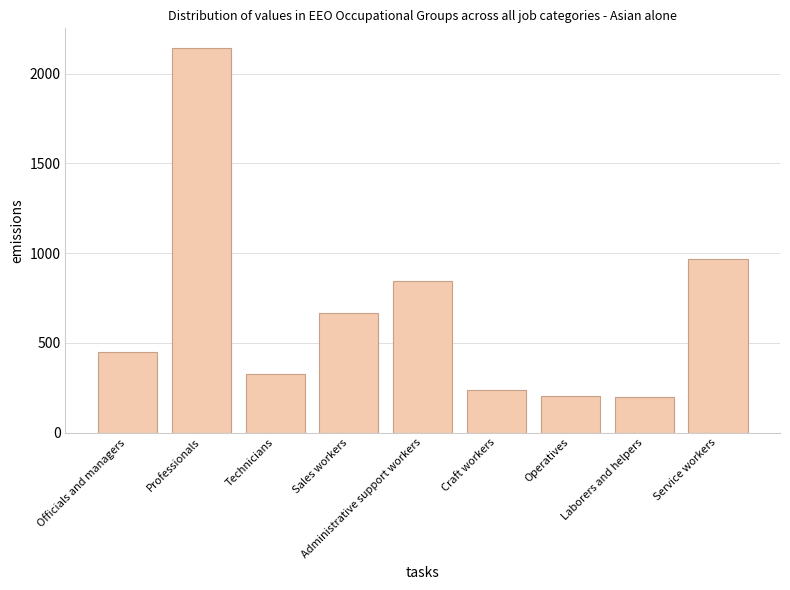

How many distinct data groups are displayed?

1